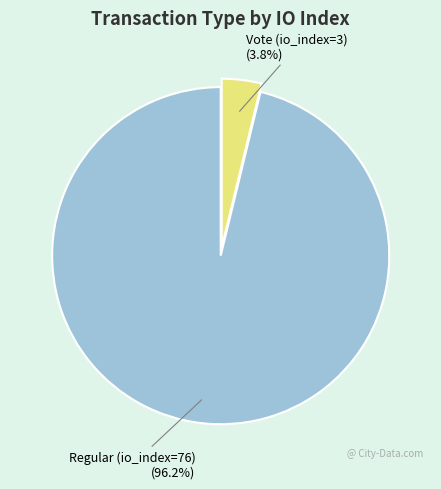

Rank the categories by value from highest to lowest.

Regular (io_index=76), Vote (io_index=3)